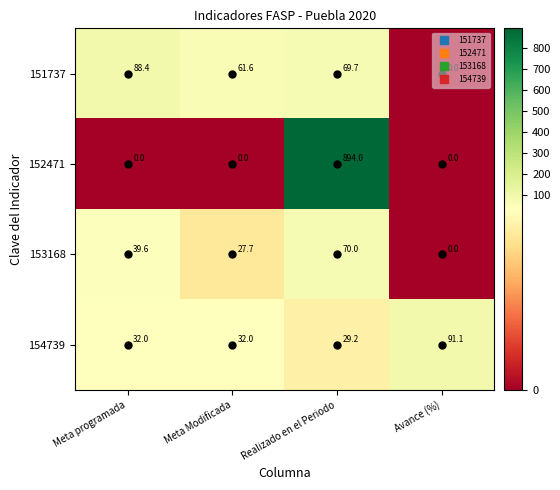

What is the total value across all series at Realizado en el Periodo?

1062.9